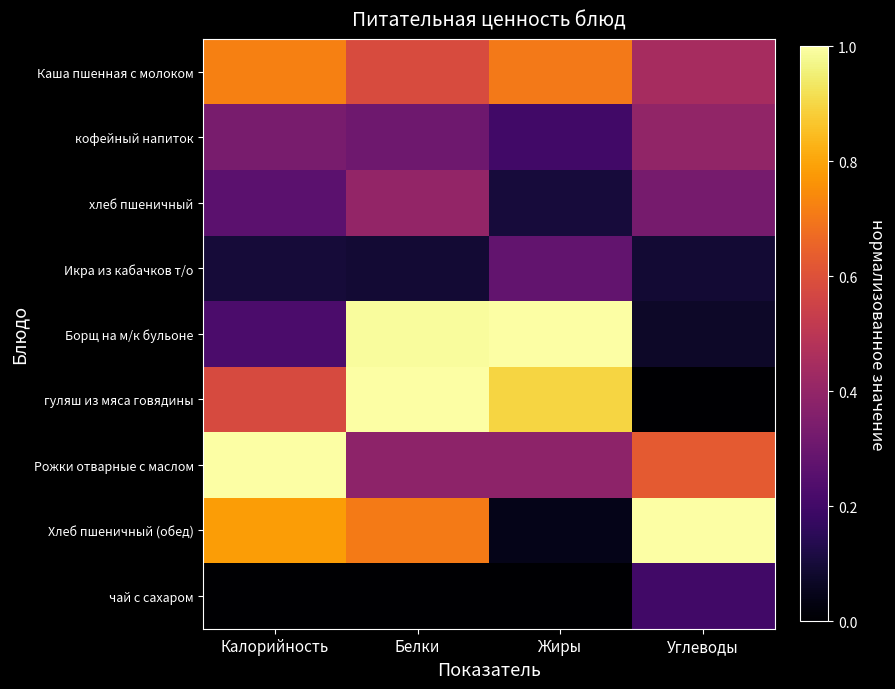

Reading right to left, extract all data points from this chart.

Каша пшенная с молоком: Углеводы=0.4	Жиры=0.7	Белки=0.6	Калорийность=0.7
кофейный напиток: Углеводы=0.4	Жиры=0.2	Белки=0.3	Калорийность=0.3
хлеб пшеничный: Углеводы=0.3	Жиры=0.1	Белки=0.4	Калорийность=0.3
Икра из кабачков т/о: Углеводы=0.1	Жиры=0.3	Белки=0.1	Калорийность=0.1
Борщ на м/к бульоне: Углеводы=0.1	Жиры=1.0	Белки=1.0	Калорийность=0.2
гуляш из мяса говядины: Углеводы=0.0	Жиры=0.9	Белки=1.0	Калорийность=0.6
Рожки отварные с маслом: Углеводы=0.6	Жиры=0.4	Белки=0.4	Калорийность=1.0
Хлеб пшеничный (обед): Углеводы=1.0	Жиры=0.0	Белки=0.7	Калорийность=0.8
чай с сахаром: Углеводы=0.2	Жиры=0.0	Белки=0.0	Калорийность=0.0